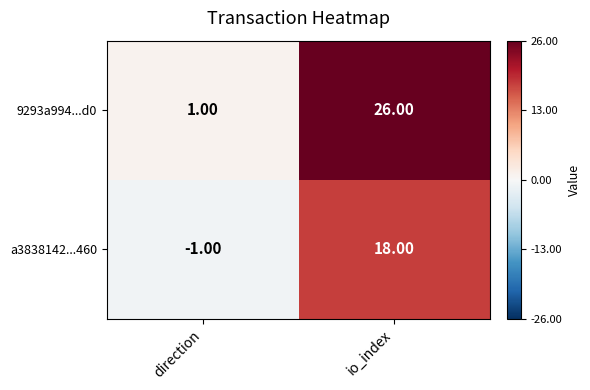

What is the difference between the 9293a994...d0 values at direction and io_index?

25